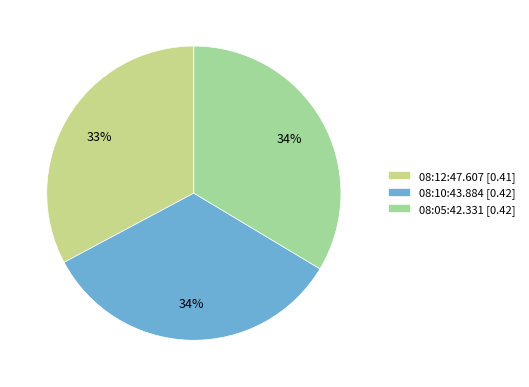

Which slice is the smallest?

08:12:47.607